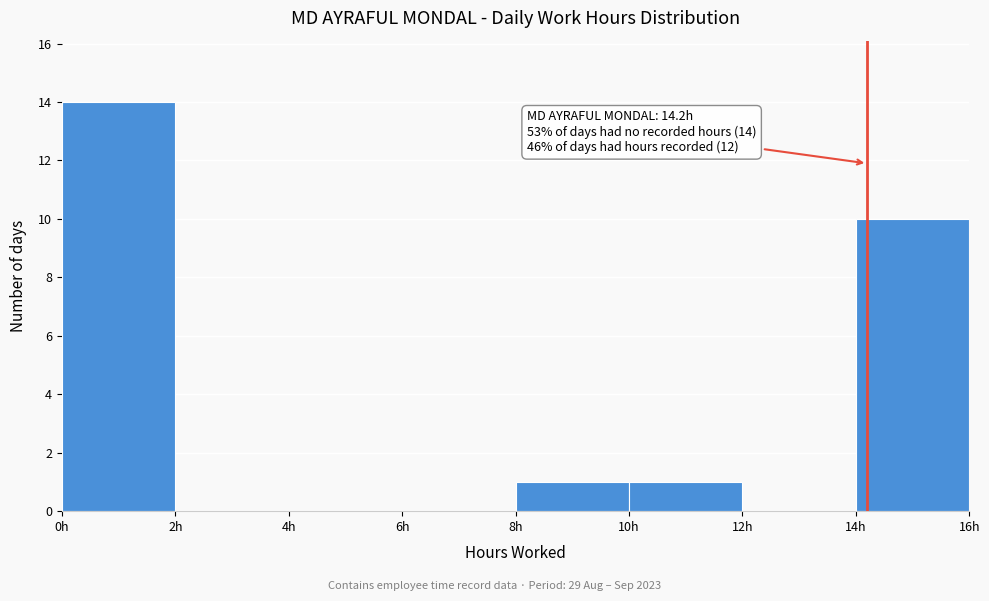

Over which range of the x-axis is the bar tallest?

0 to 2